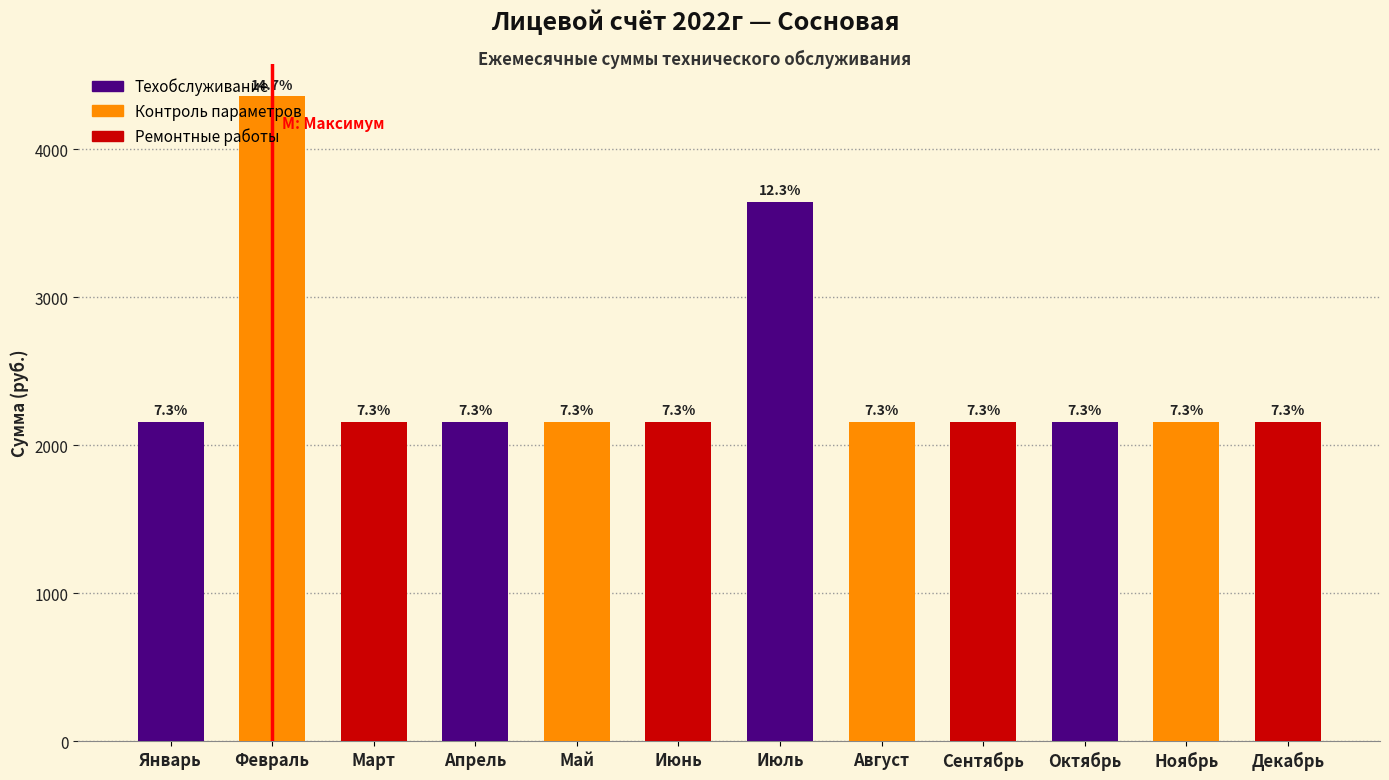

How many bars are there in total?

12